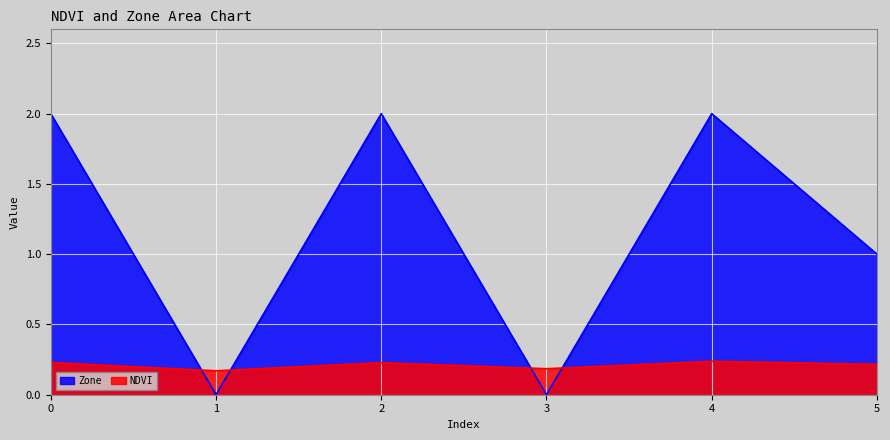

What are all the series names shown in the legend?

Zone, NDVI